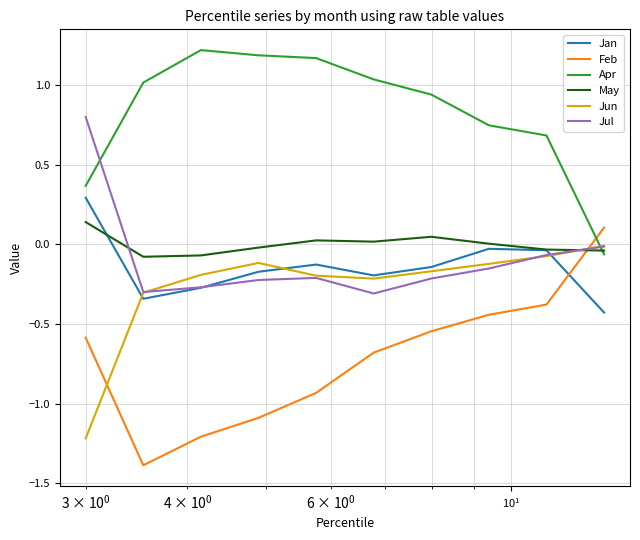

True or false: Jun and Jul cross at least once.

True